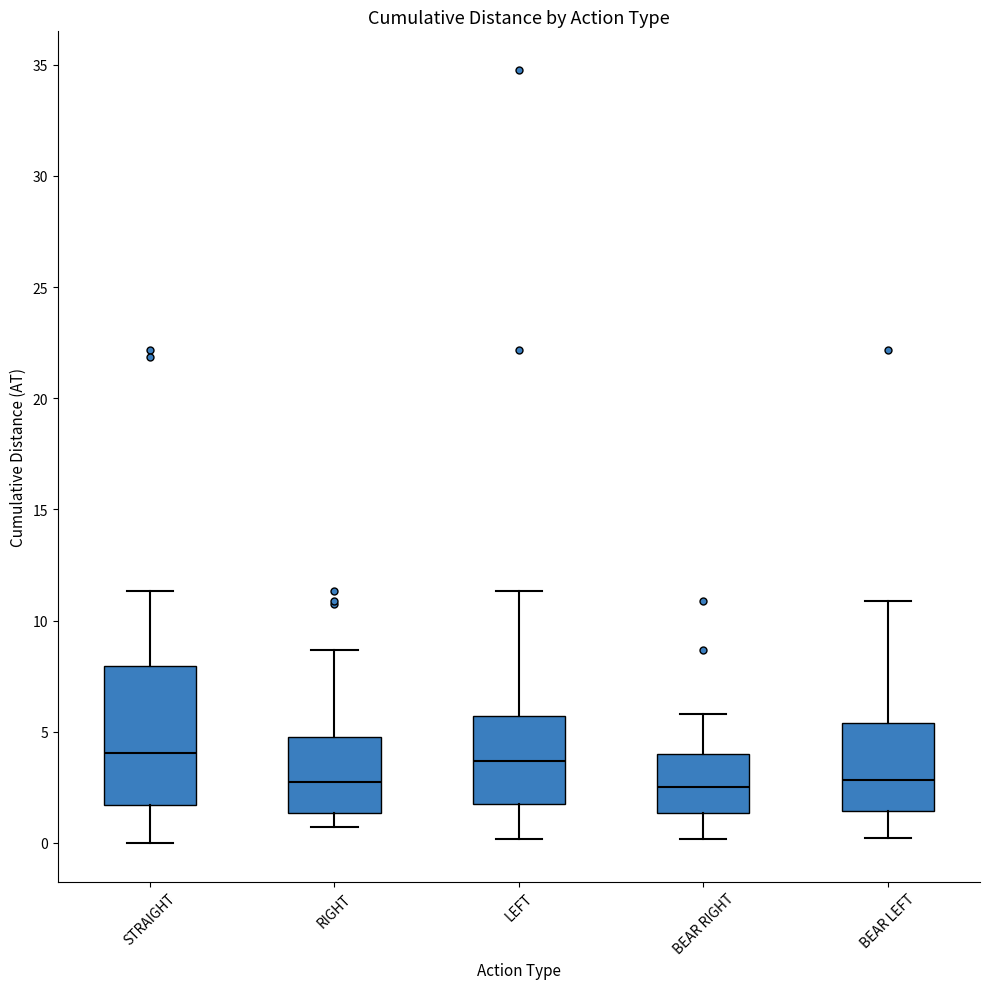

Which box is the tallest, from its lower edge to its upper edge?

STRAIGHT